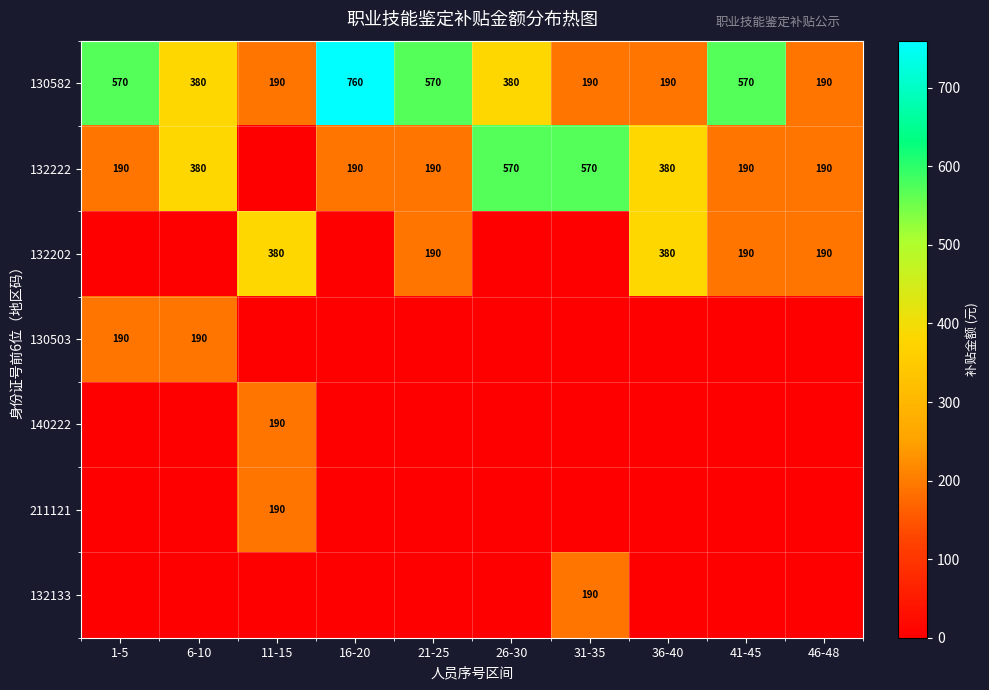

What is the difference between the 130582 values at 26-30 and 31-35?

190